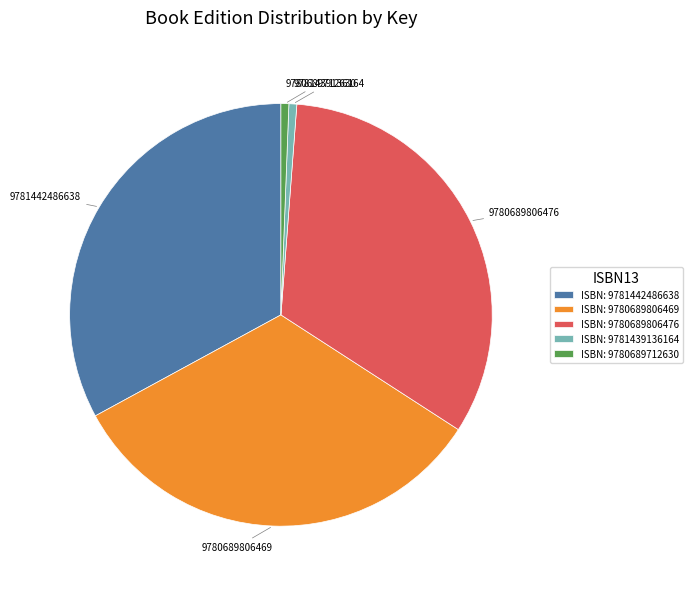

Is ISBN: 9781439136164 the majority of the pie?

No